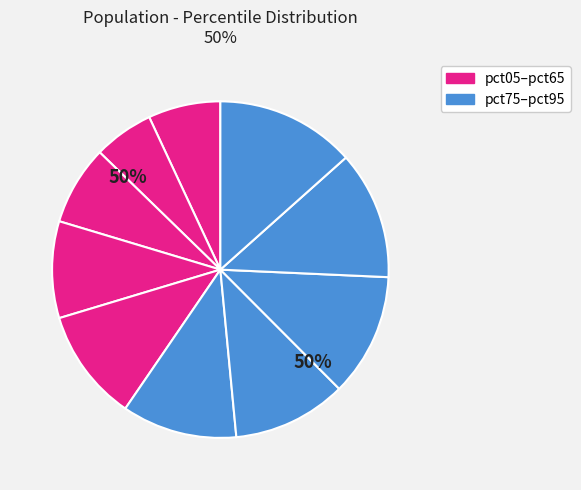

To the nearest percent, what portion does pct75 represent?

12%